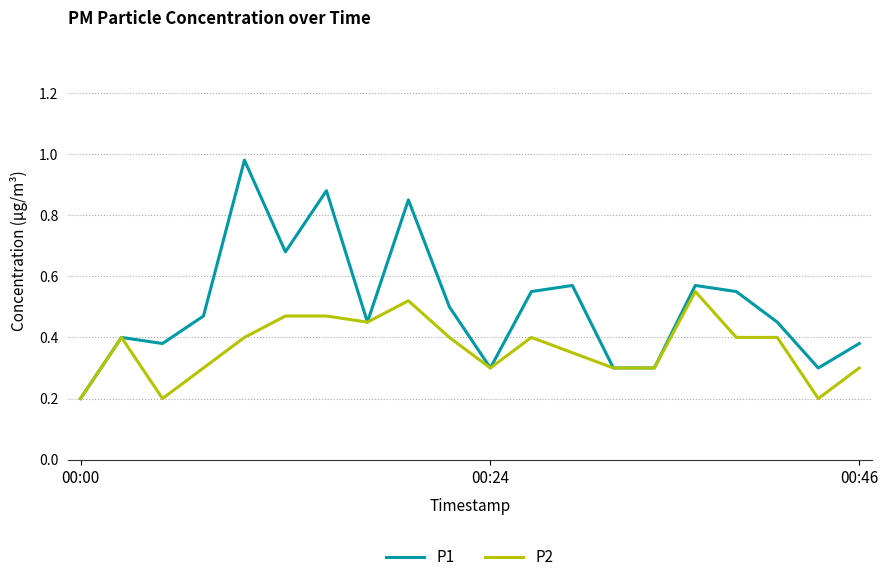

How many lines are shown in the chart?

2